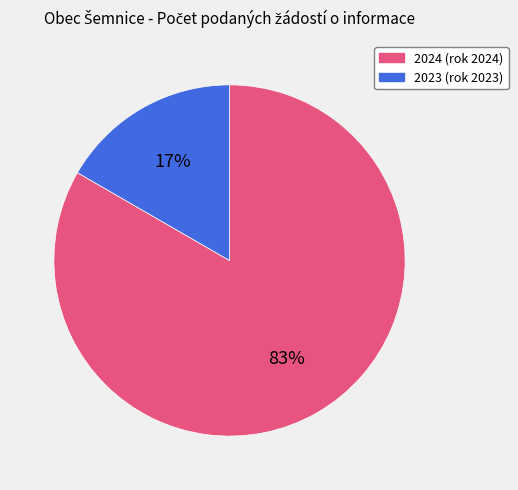

To the nearest percent, what is the average slice percentage?

50%